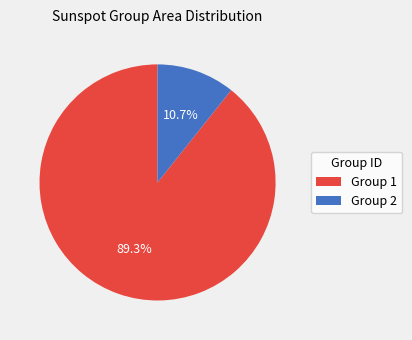

Rank the categories by value from highest to lowest.

Group 1, Group 2